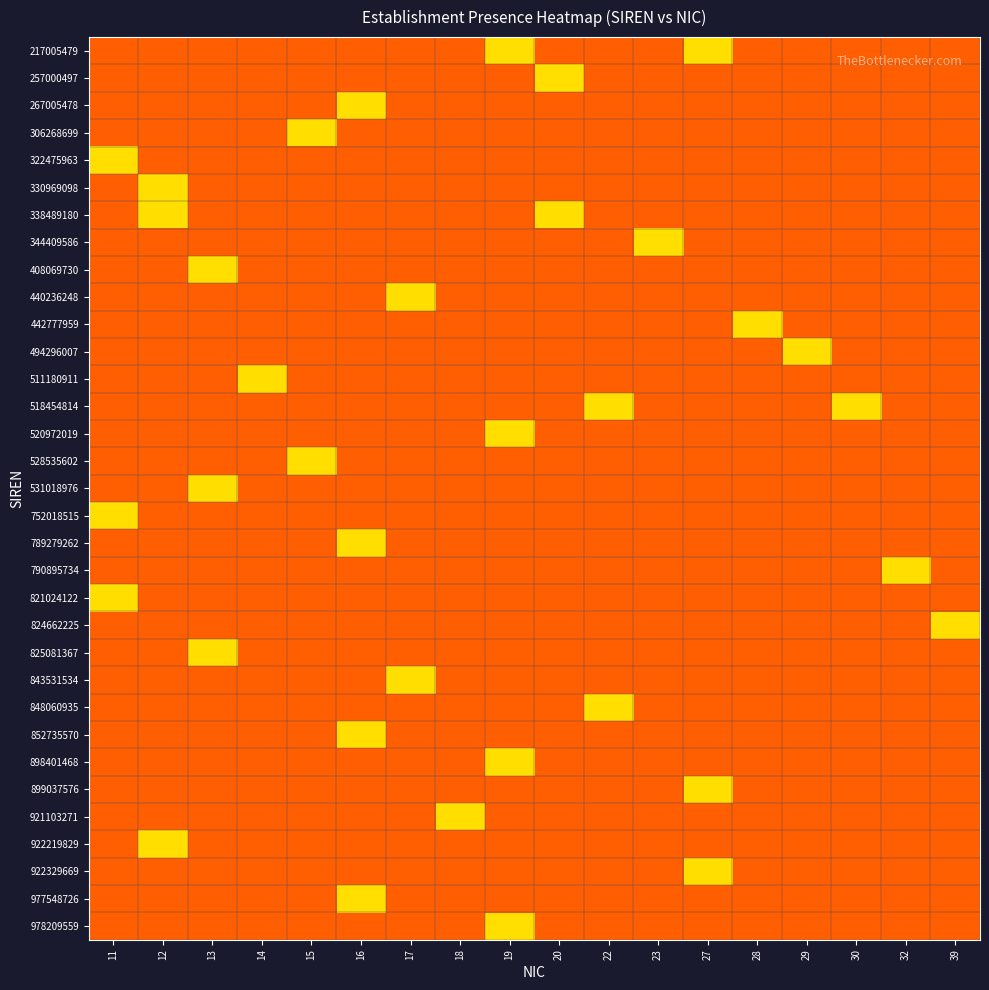

Which label corresponds to the smallest value in the chart?

11